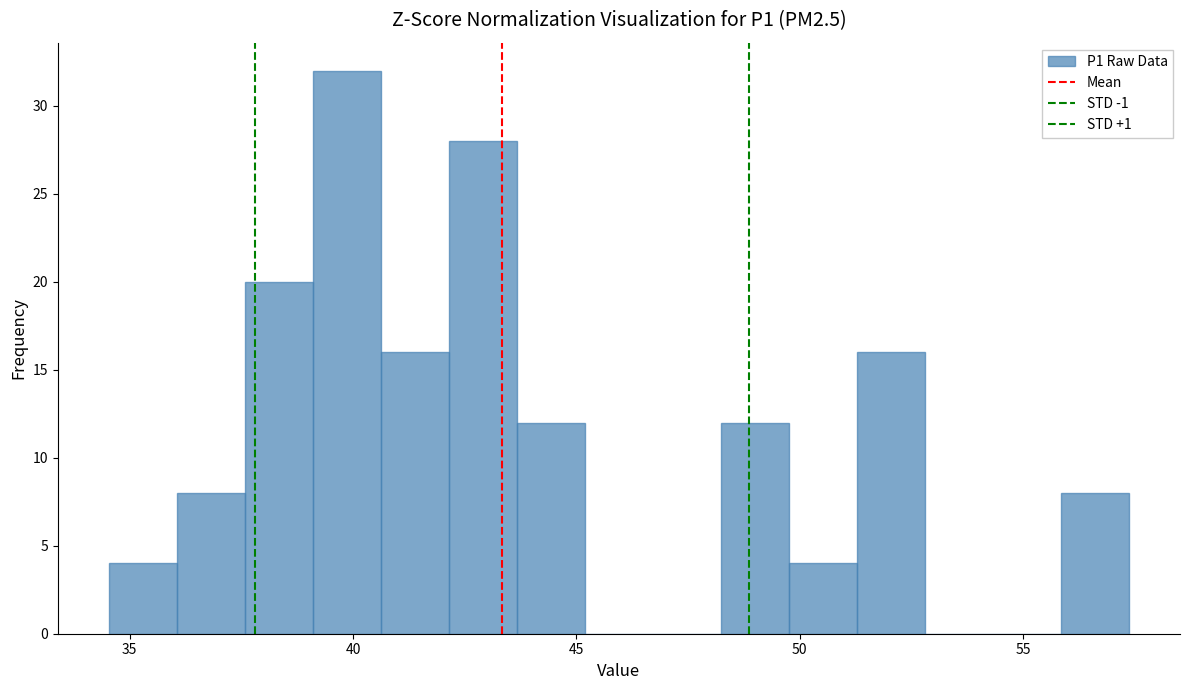

Around what value on the x-axis is the tallest bar? Give the approximate position of its centre, as read against the axis.

40.0